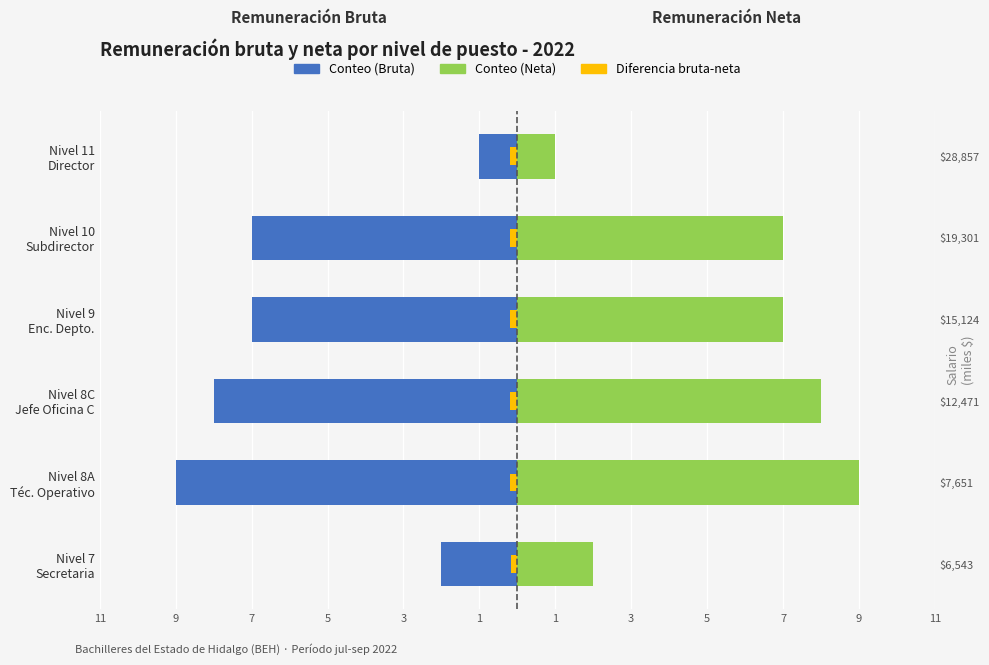

Rank the series by their average value, from lowest to highest.

Remuneración bruta (conteo), Remuneración neta (conteo)